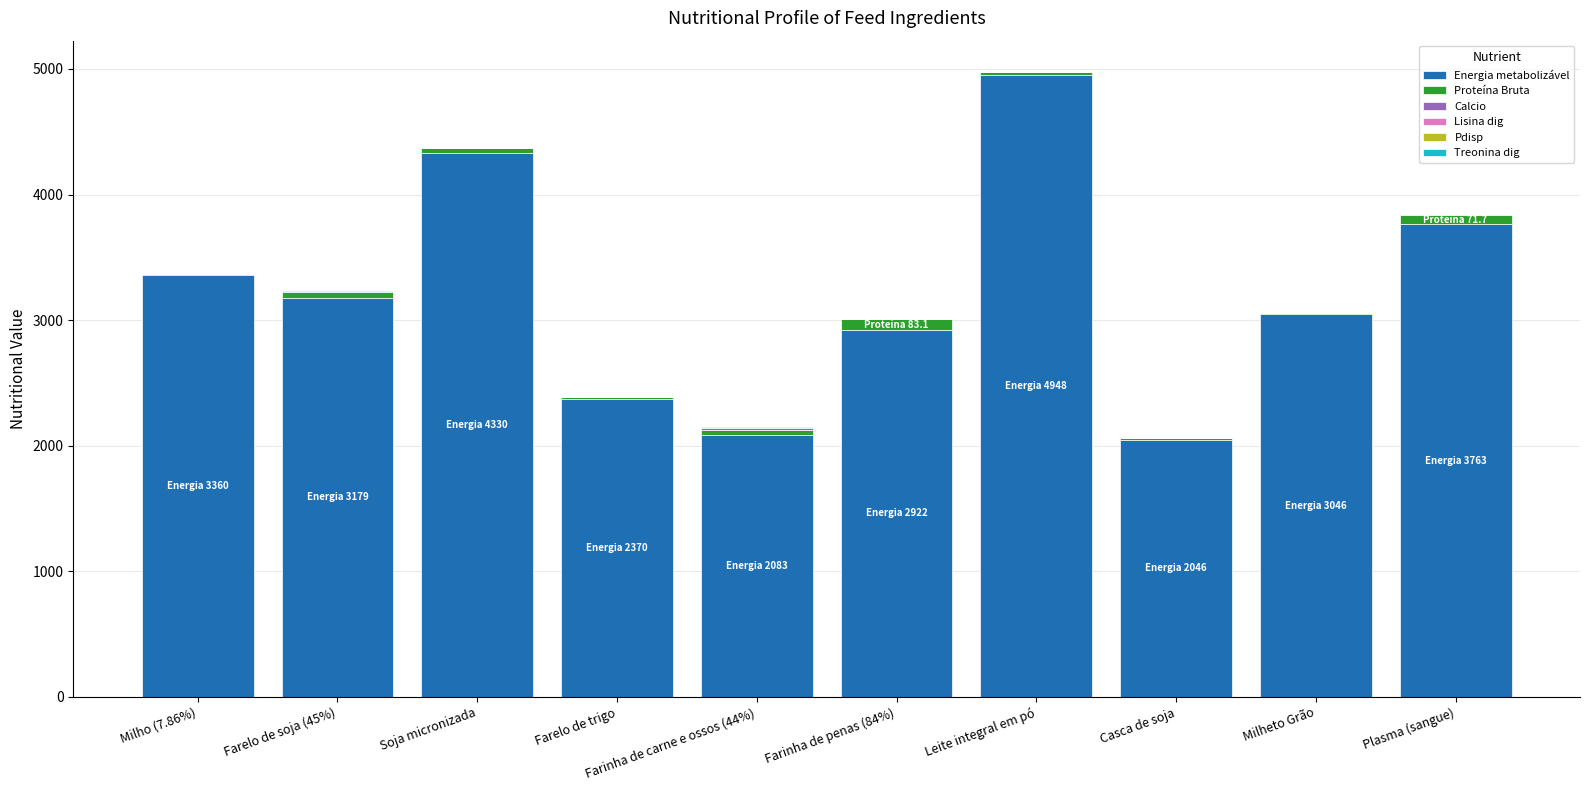

At which label does Energia metabolizável reach its peak?

Leite integral em pó